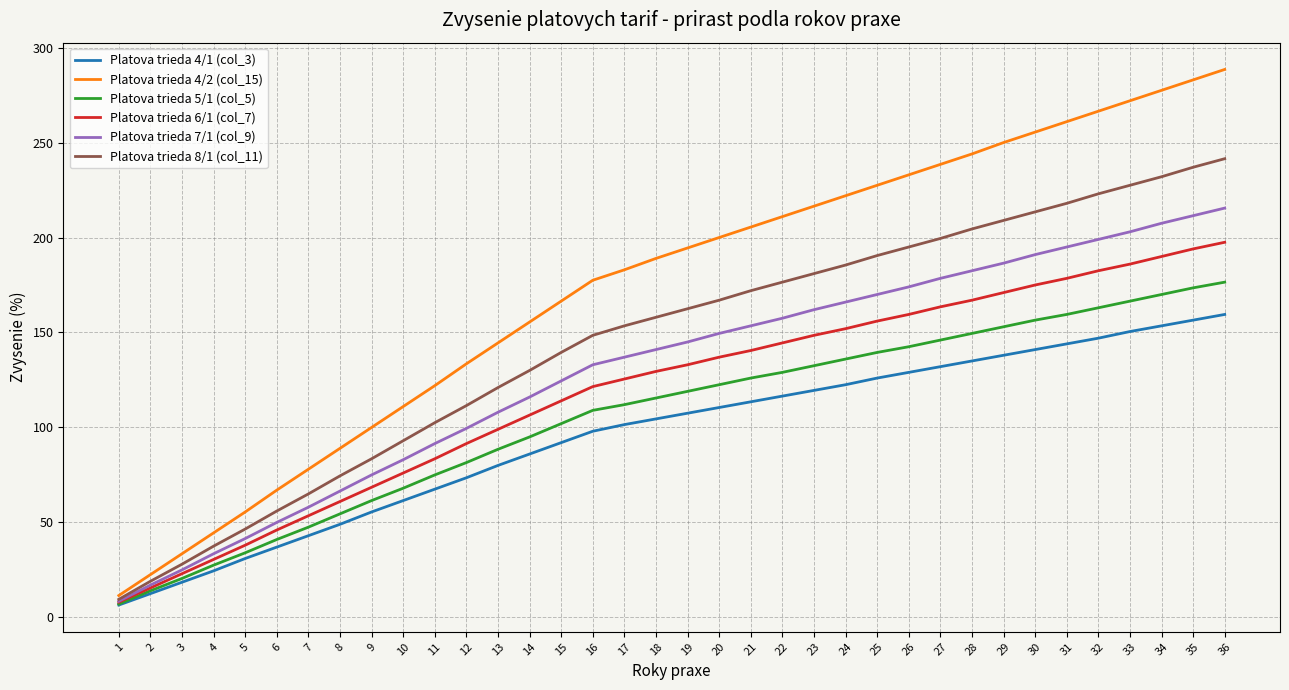

True or false: Platova trieda 5/1 (col_5) and Platova trieda 8/1 (col_11) intersect in this chart.

False